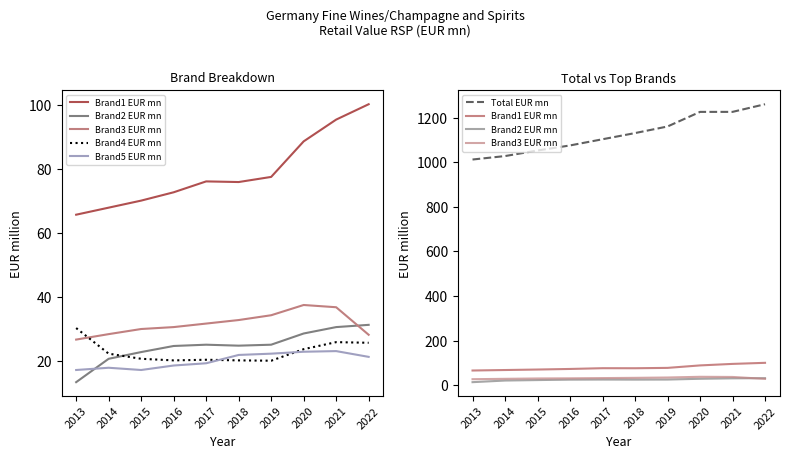

After their last crossing, which series has the higher values: Brand5 EUR mn or Brand4 EUR mn?

Brand4 EUR mn